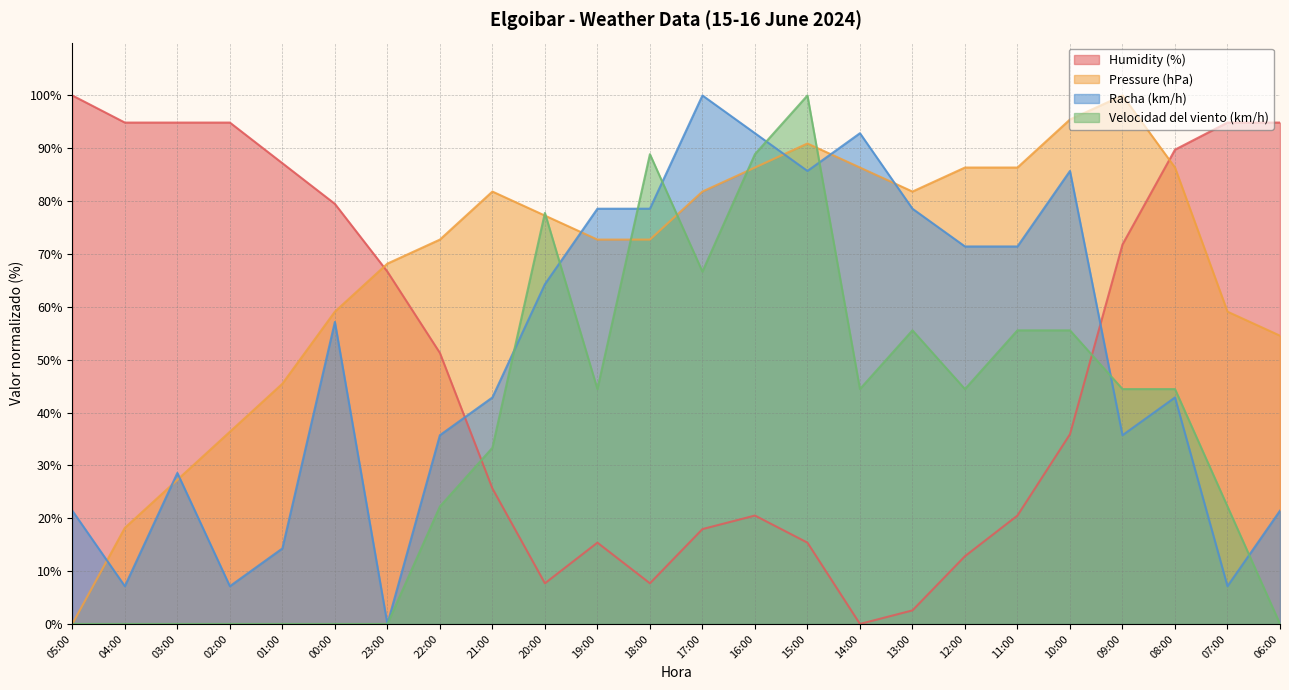

How many interior local valleys does the Pressure (hPa) series have?

1